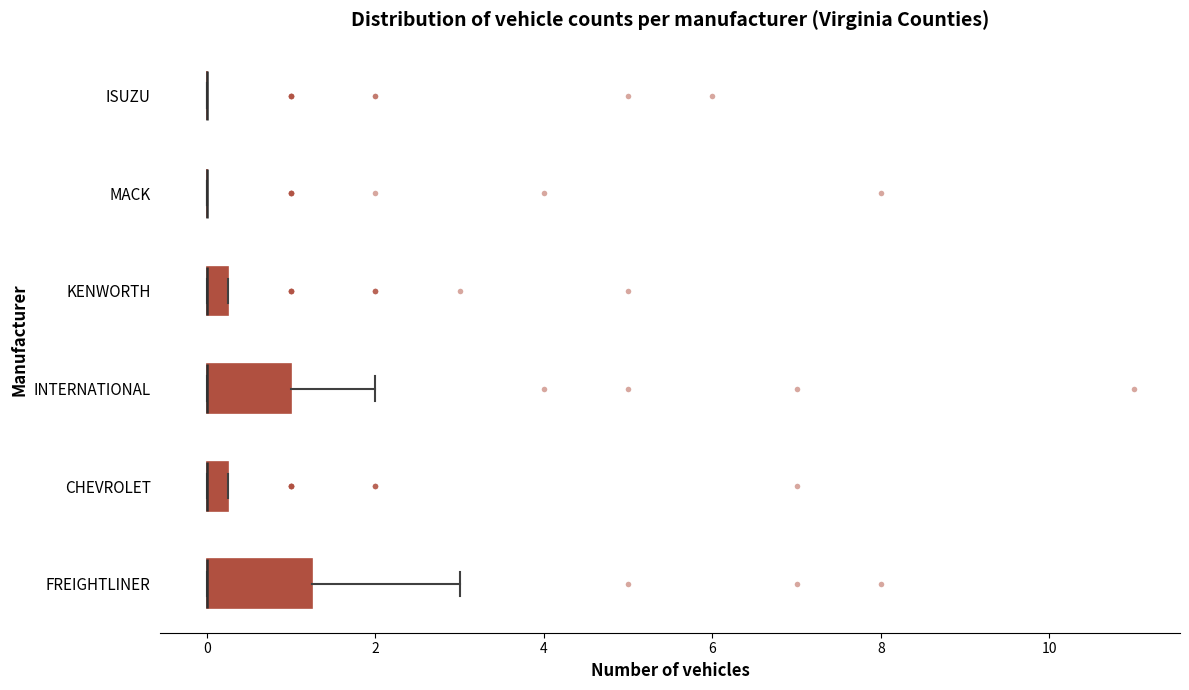

Which box is the widest, from its left edge to its right edge?

FREIGHTLINER